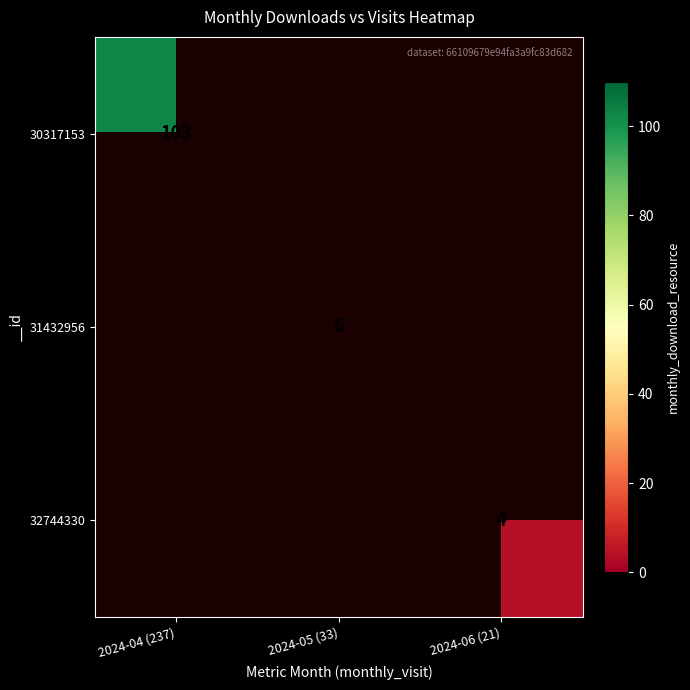

Is it true that 31432956 equals 8 at 2024-05 (33)?

False